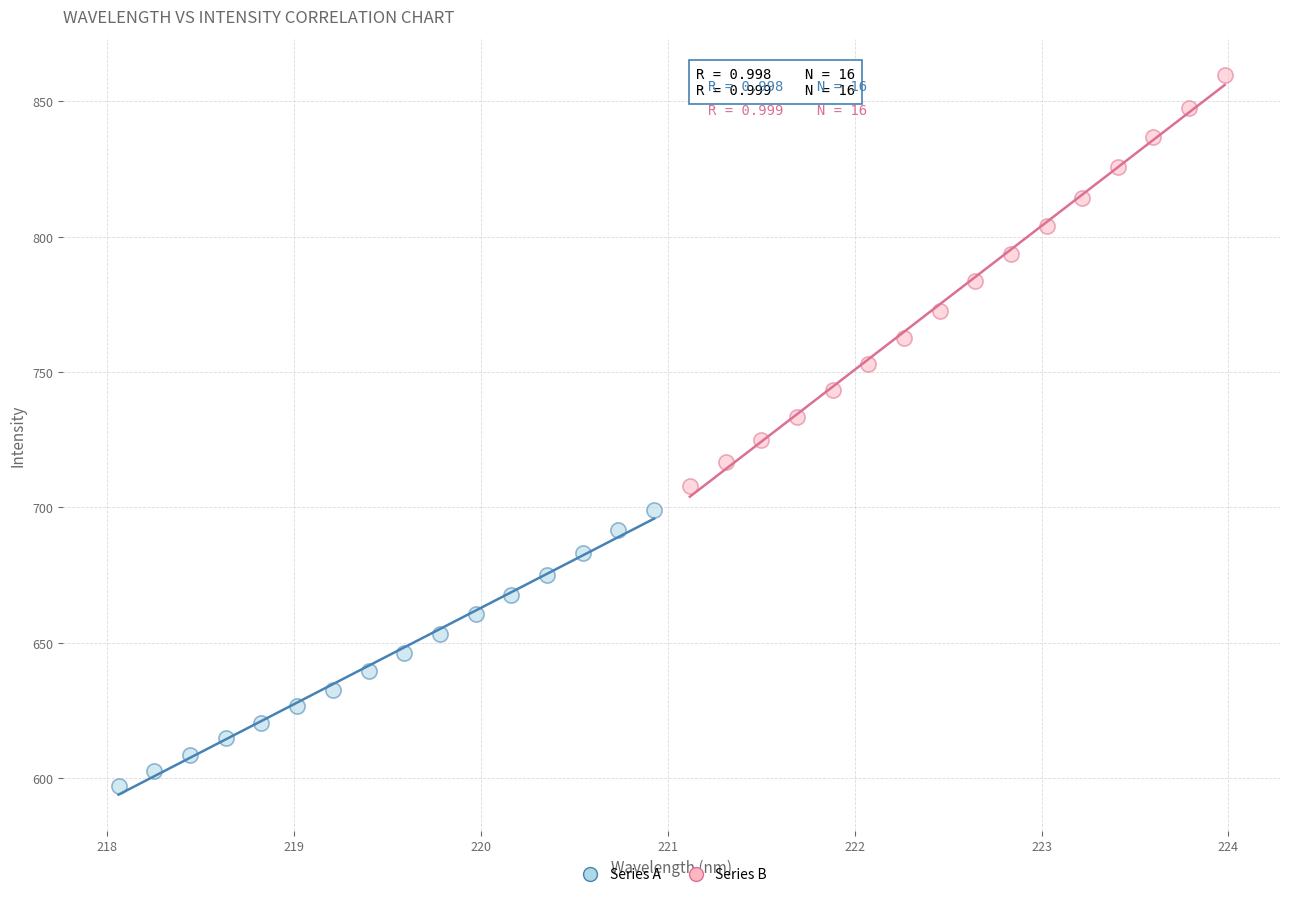

Which series has the widest spread of Y values?

Series B